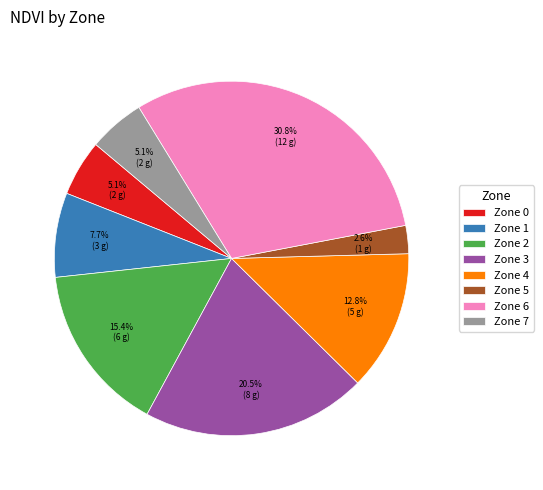

Between Zone 2 and Zone 0, which is larger?

Zone 2